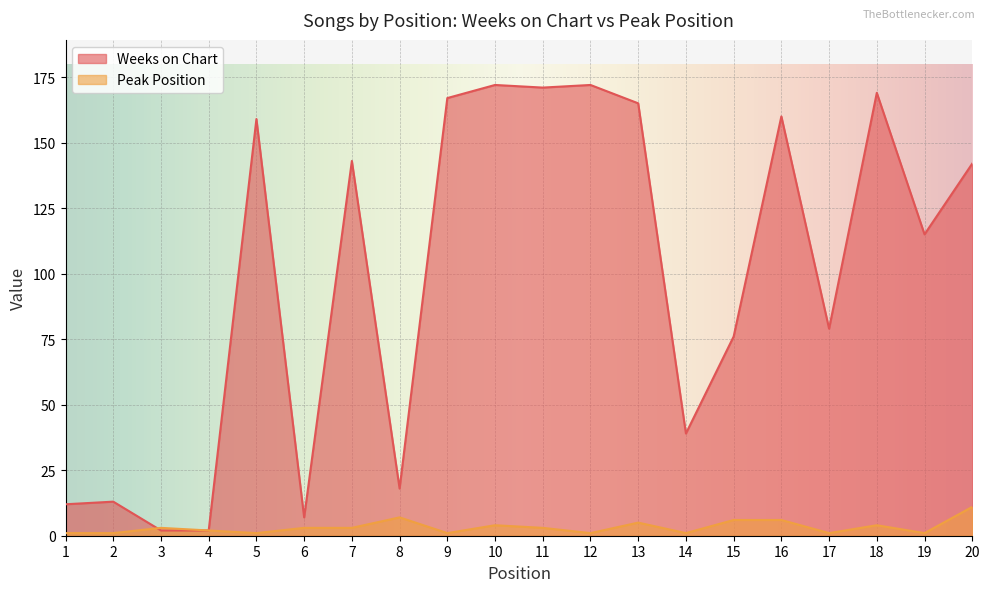

What is the value of the Weeks on Chart point at the 15th from the left?

76